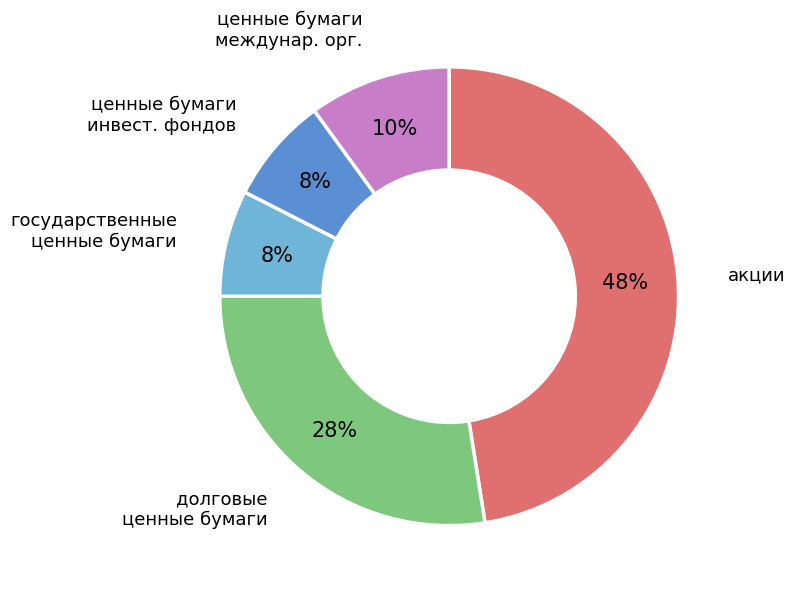

Does any single category account for the majority?

No